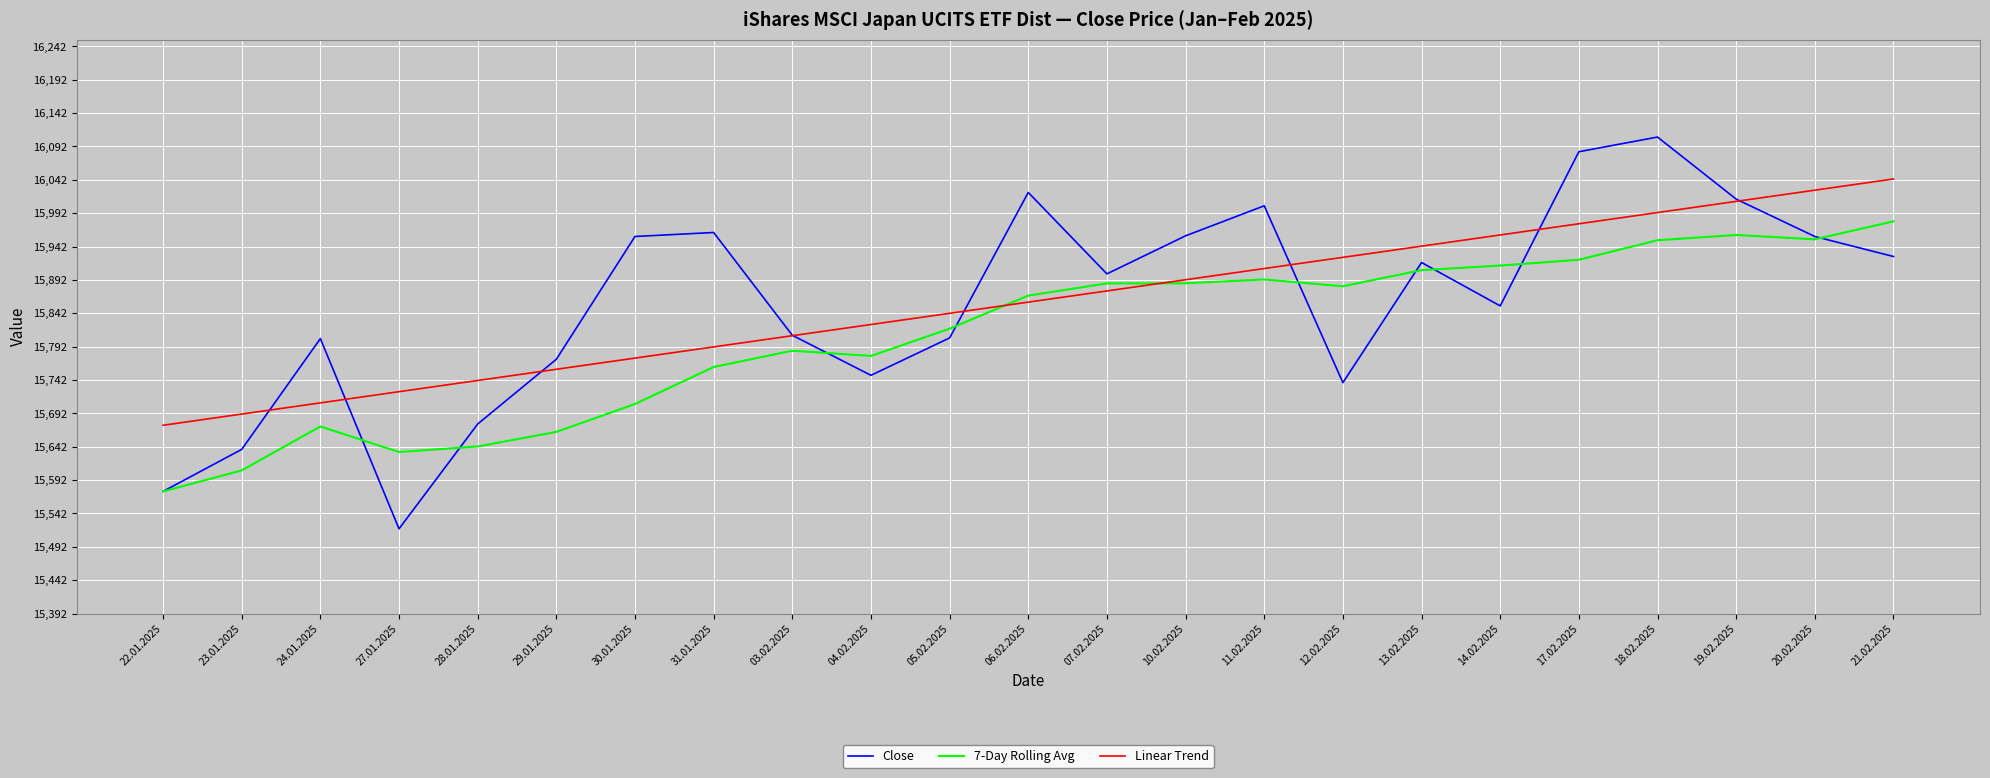

True or false: Linear Trend has a value of 15808.3 at 03.02.2025.

True